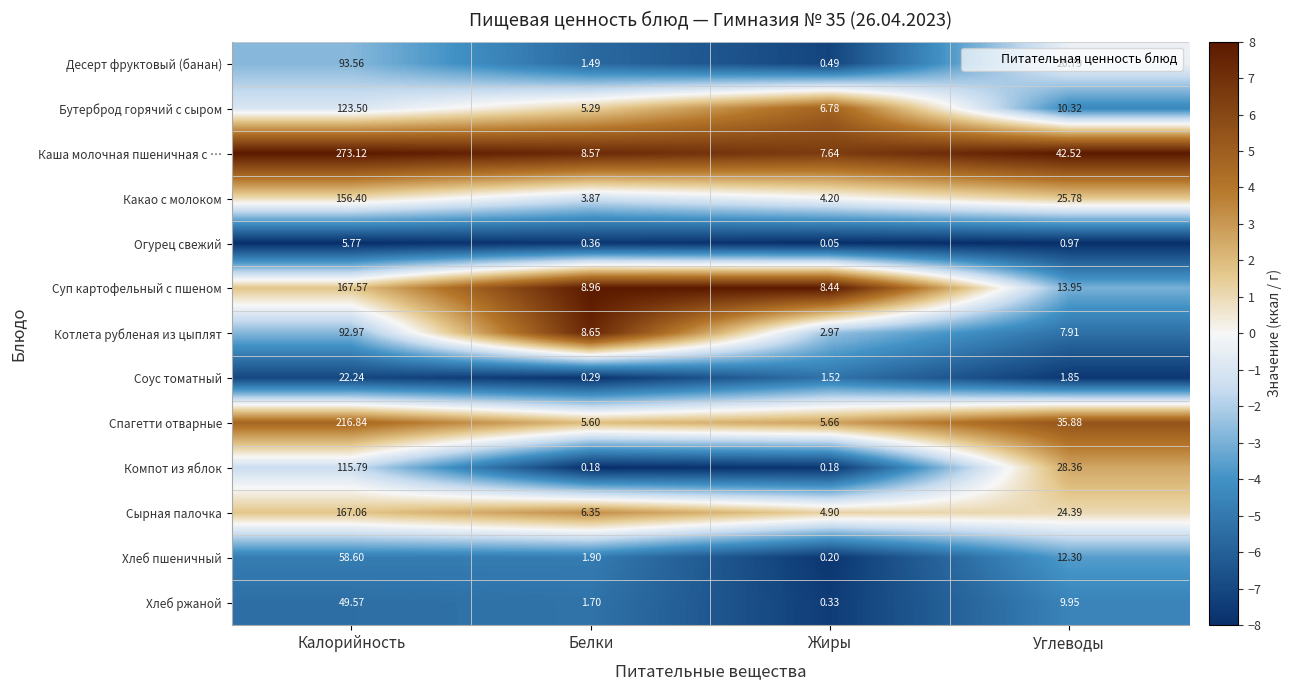

How many values in the Хлеб пшеничный series exceed 12?

2